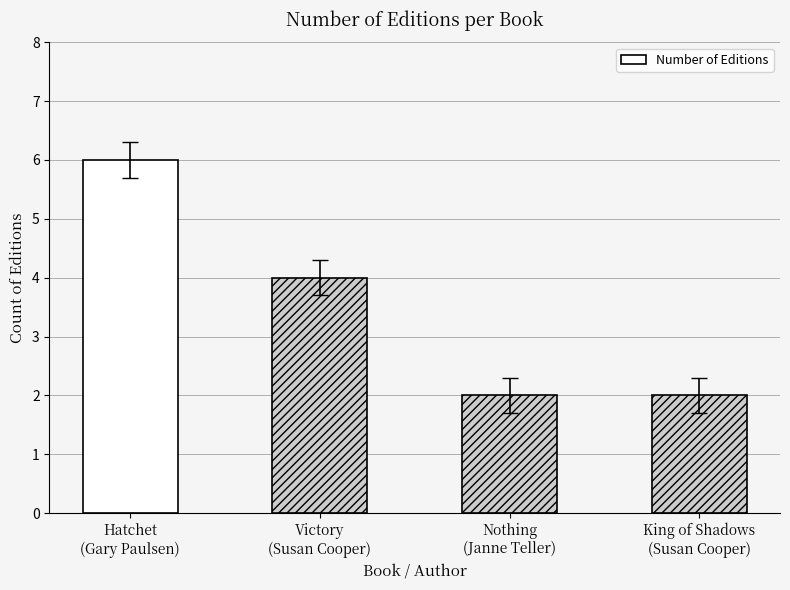

What is the change in value from Hatchet
(Gary Paulsen) to Nothing
(Janne Teller)?

-4